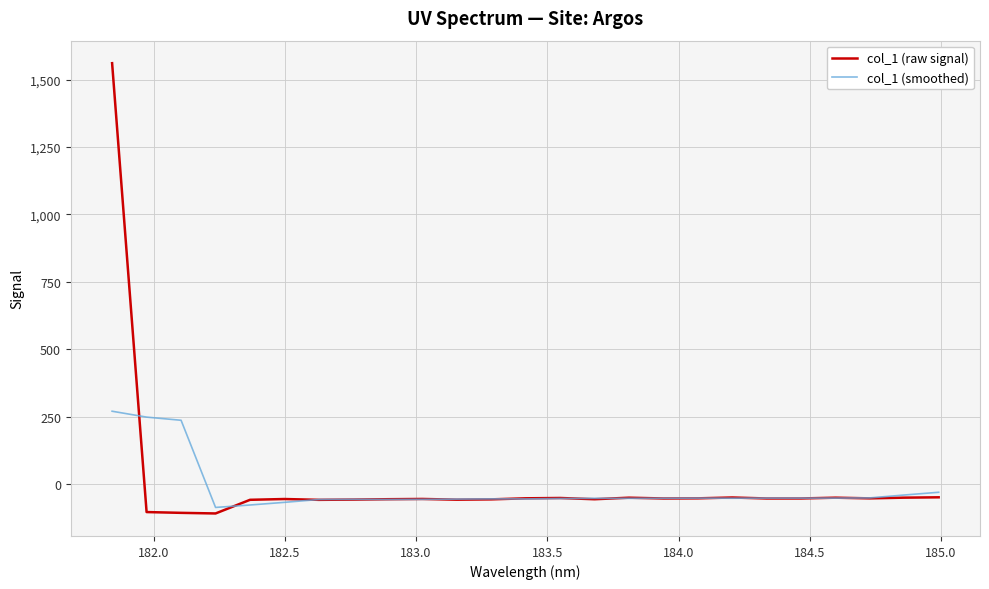

Which series has the widest spread of values?

col_1 (raw signal)